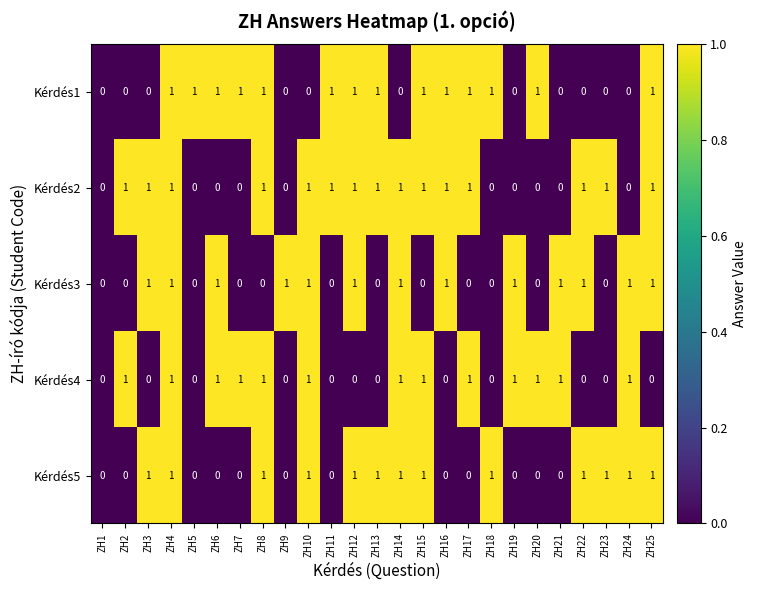

The Kérdés4 series shows 1 at ZH24. True or false?

True